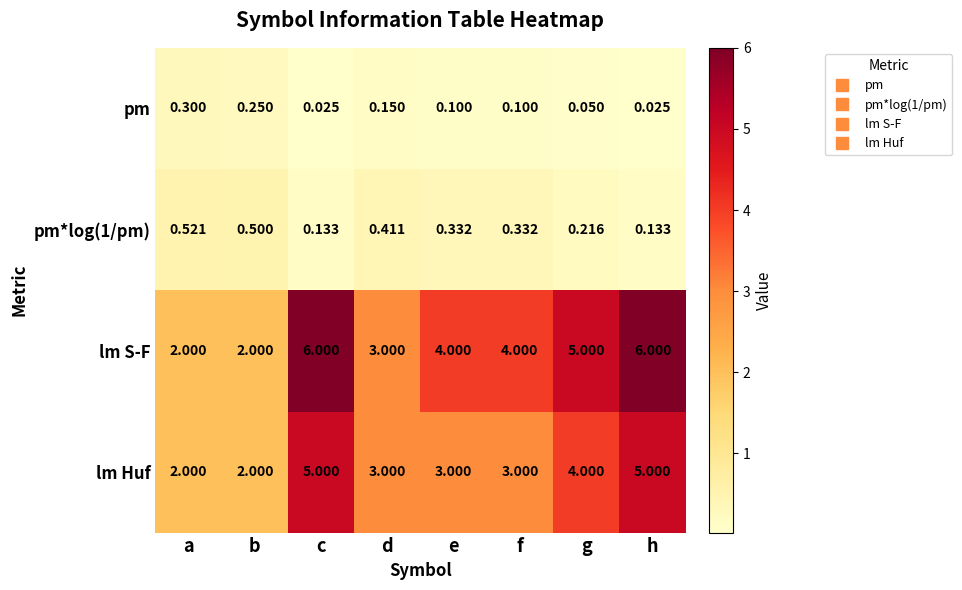

Which series changed the most between b and g?

lm S-F